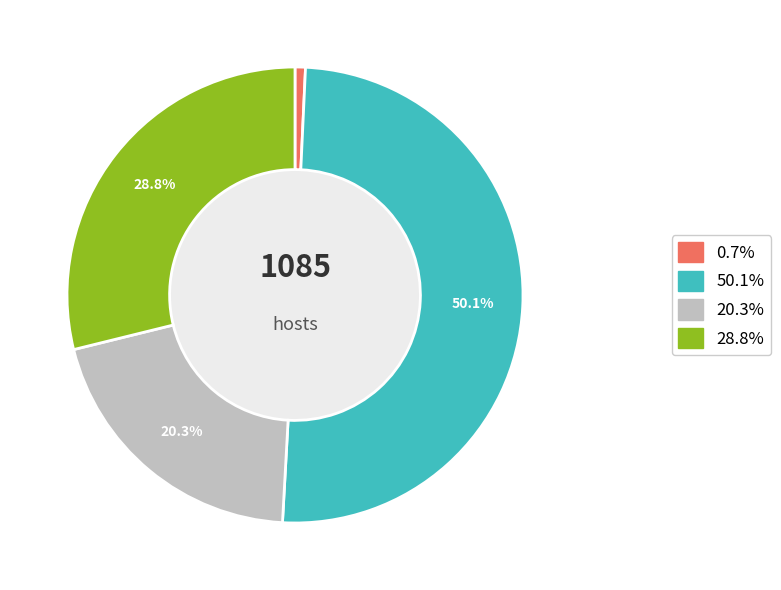

How many segments does this pie chart have?

4